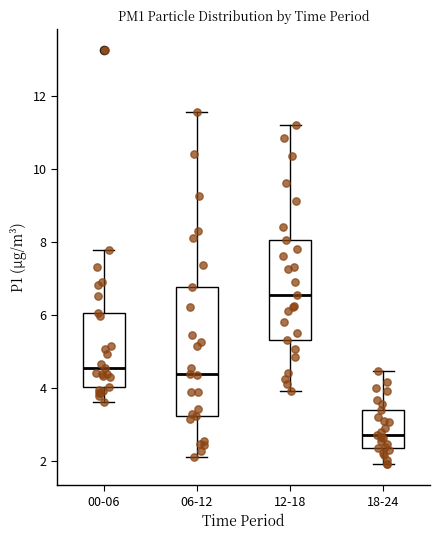

Which box is the tallest, from its lower edge to its upper edge?

06-12